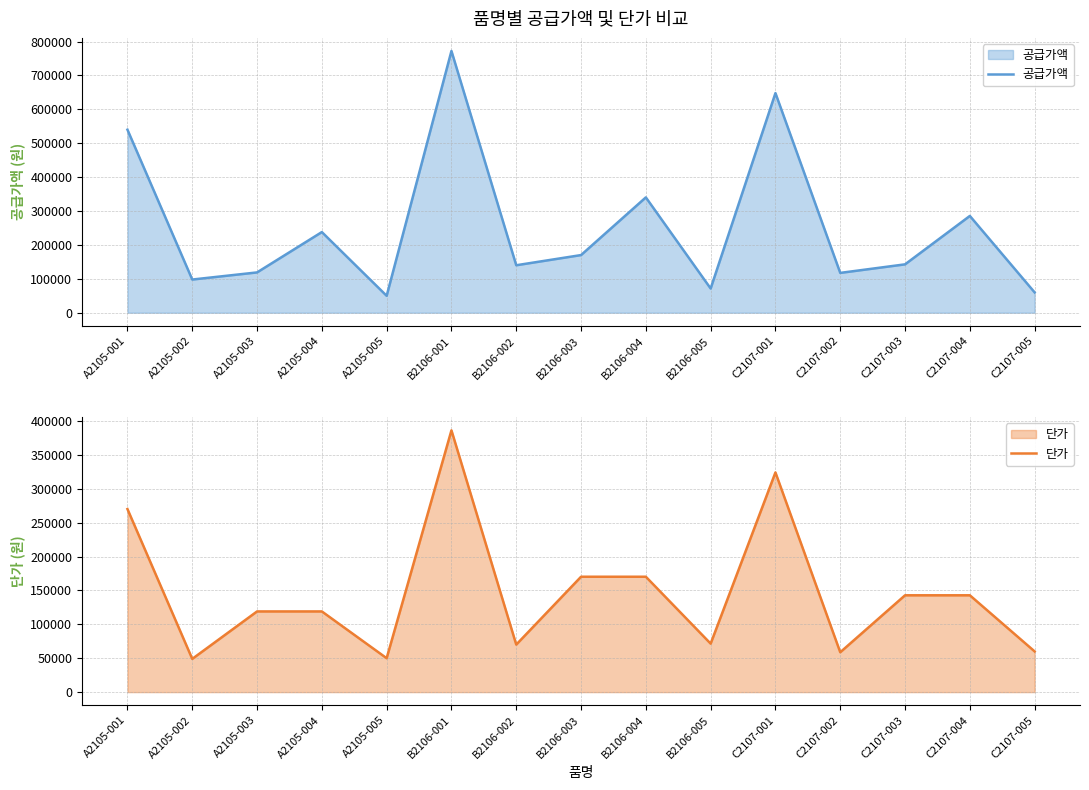

True or false: 단가 and 공급가액 intersect in this chart.

False